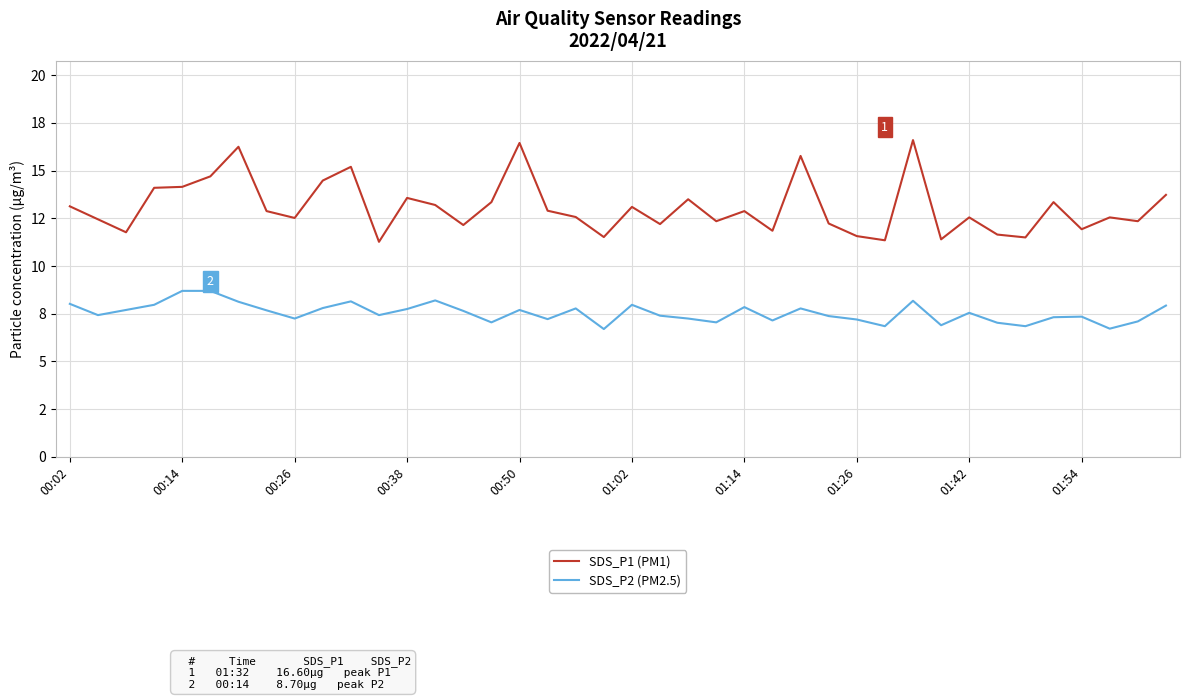

What are all the series names shown in the legend?

SDS_P1 (PM1), SDS_P2 (PM2.5)